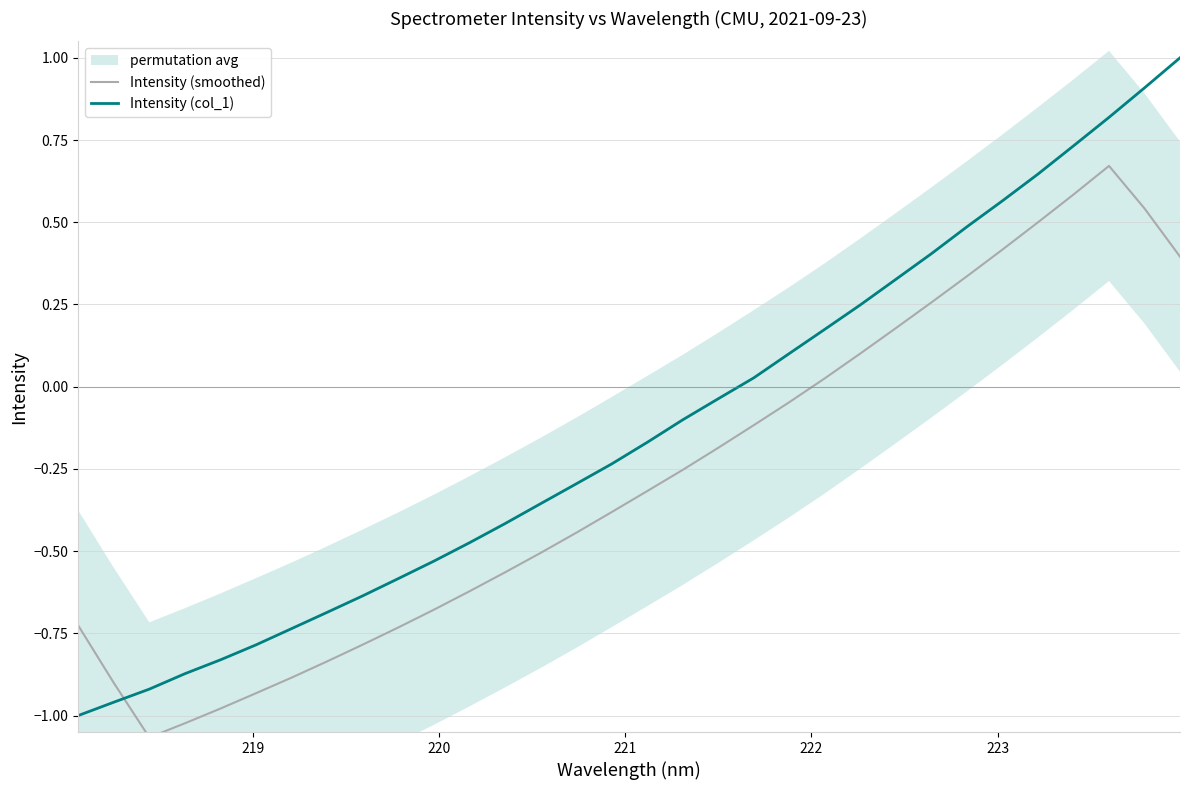

Is it true that Intensity (col_1) equals -1.1 at 222?

False